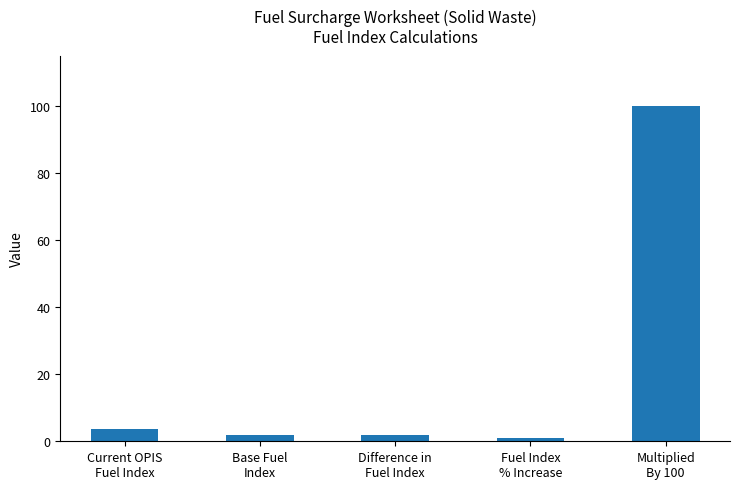

Reading left to right, list all the values displayed in this chart.

Current OPIS
Fuel Index=3.8	Base Fuel
Index=1.9	Difference in
Fuel Index=1.9	Fuel Index
% Increase=1.0	Multiplied
By 100=100.0